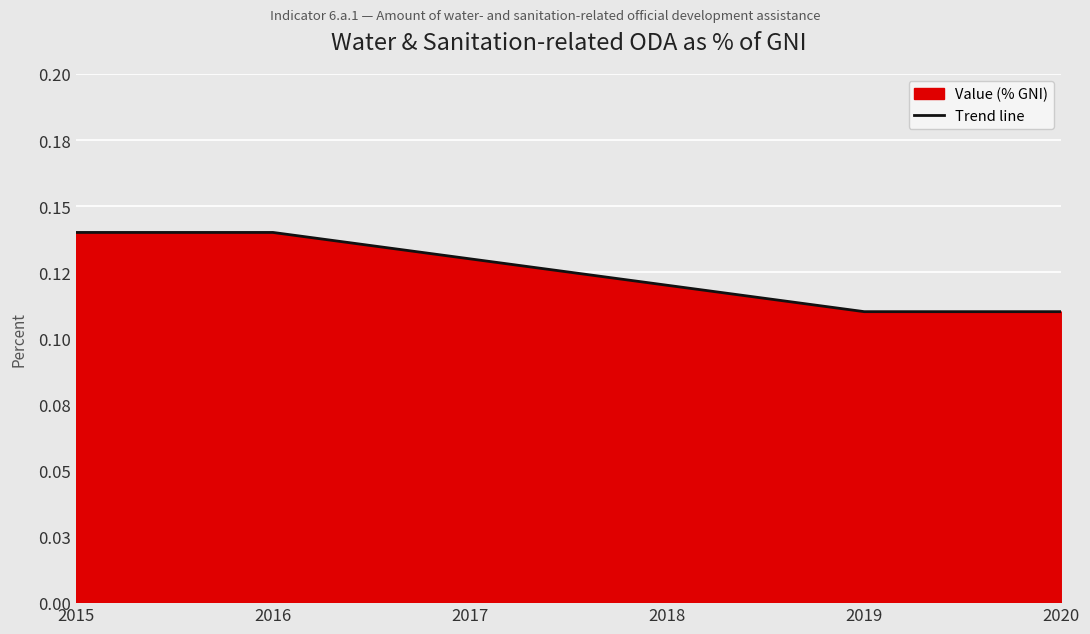

What is the average value?

0.1